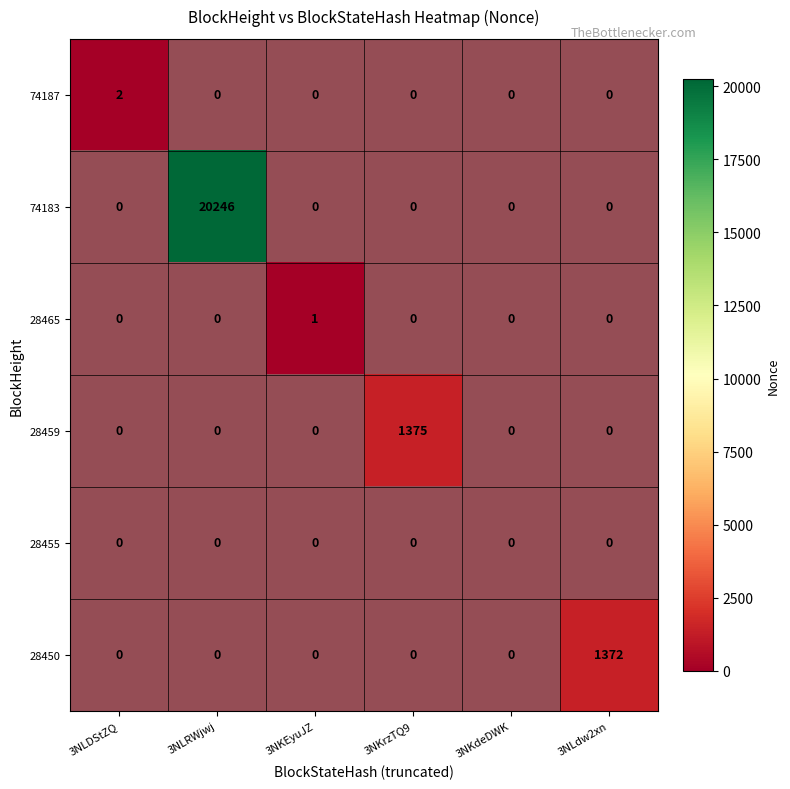

Which series has the largest range (max minus min)?

74183